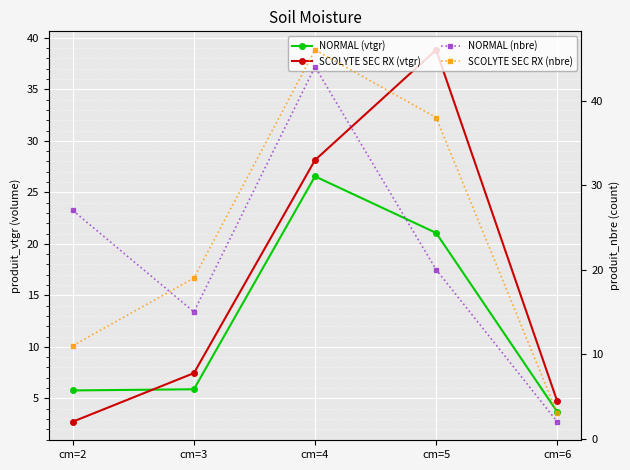

Is the value of SCOLYTE SEC RX_nbre at cm=5 greater than the value of NORMAL_nbre at cm=4?

No